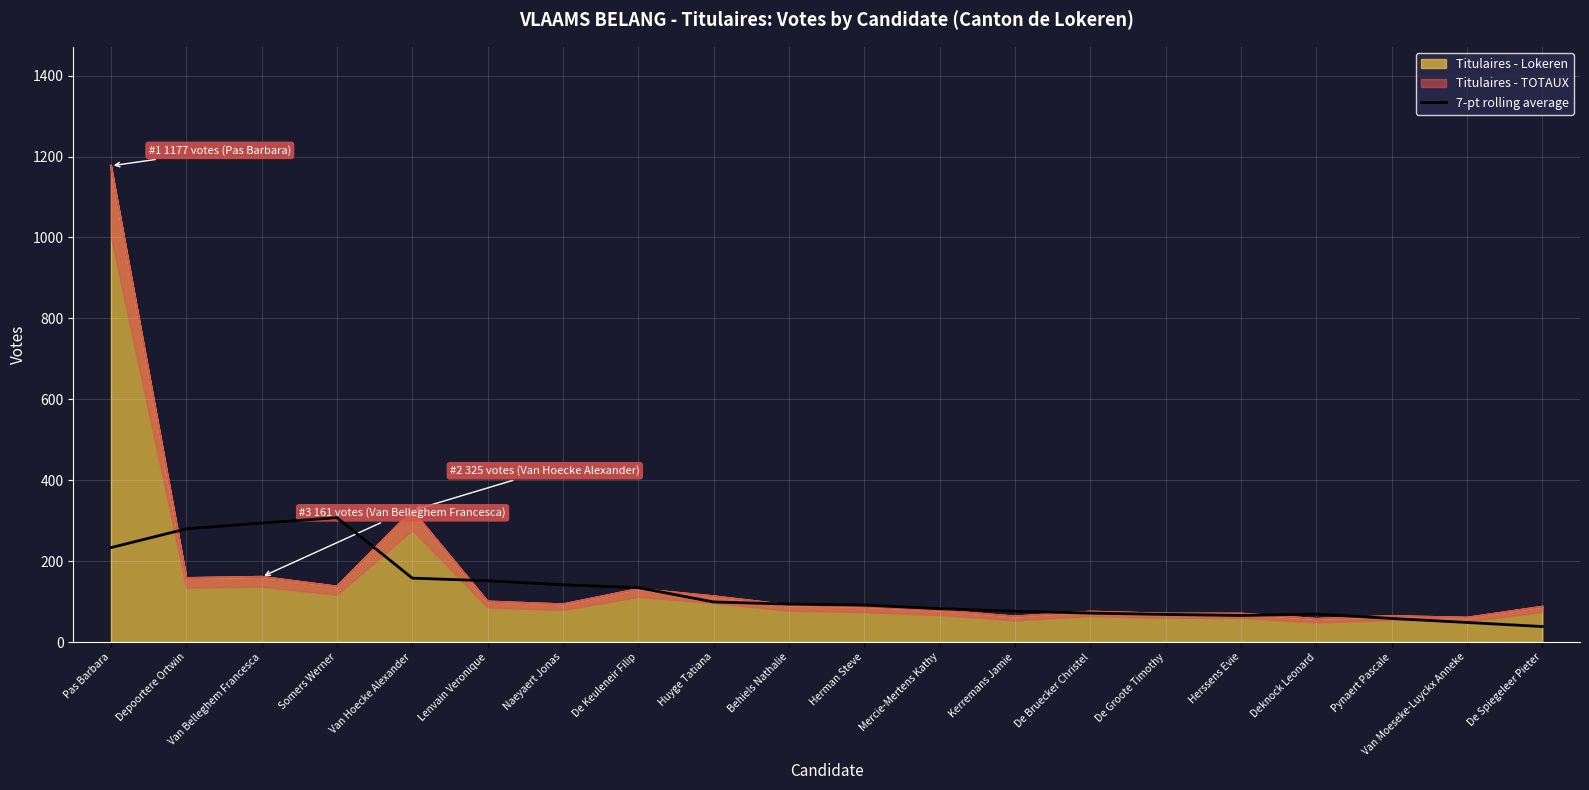

What is the ratio of the value at Kerremans Jamie to the value at Huyge Tatiana?

0.8